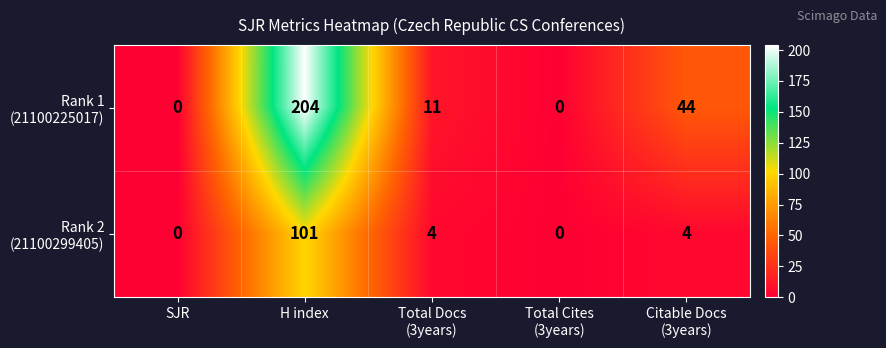

How many data points does each series have?

5